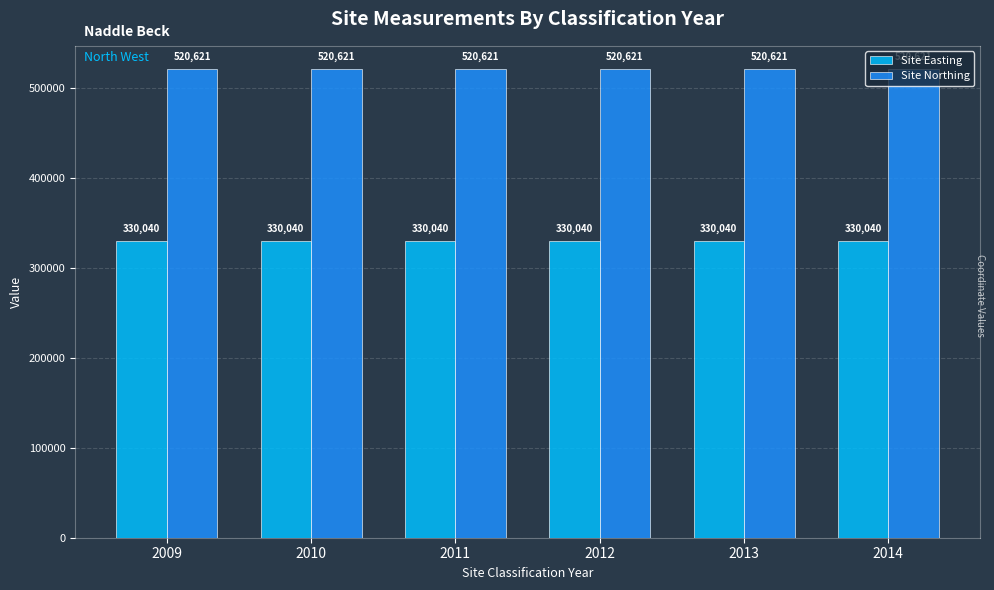

How many bars are there in each group?

2